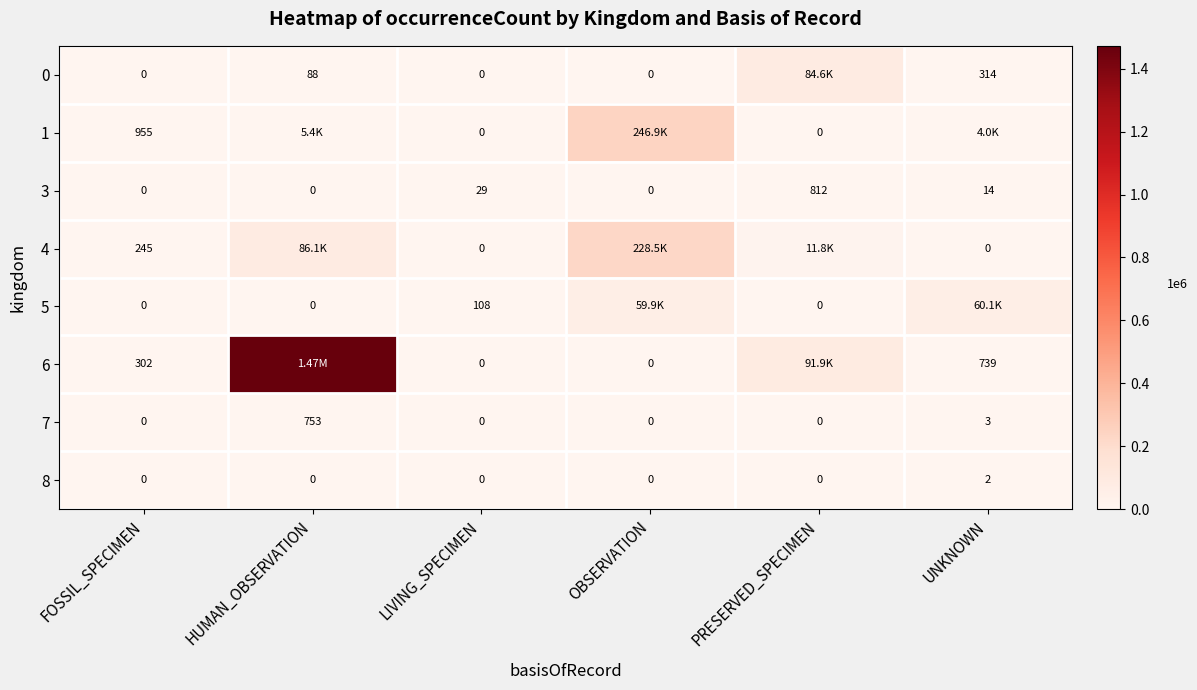

Is the value of 8 at LIVING_SPECIMEN greater than the value of 0 at UNKNOWN?

No